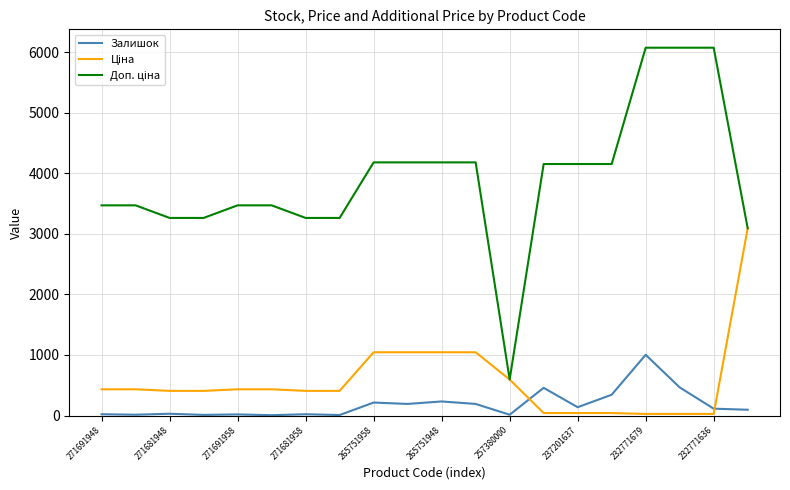

What is the greatest value displayed?

6072.0